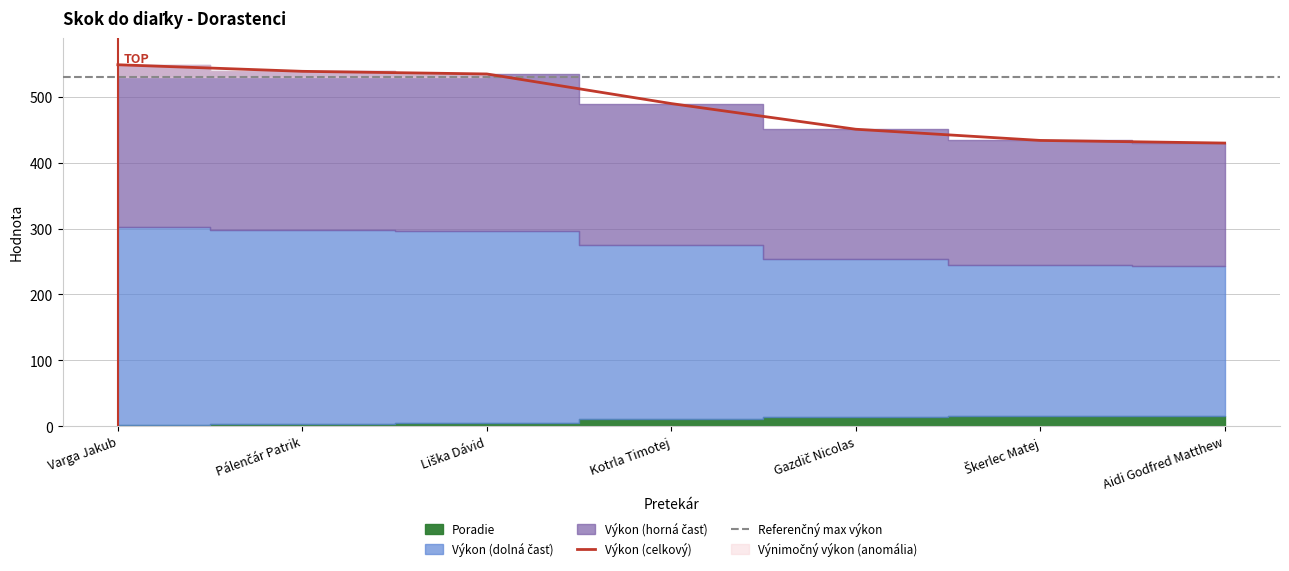

Which category has the lowest value across all series?

Aidi Godfred Matthew